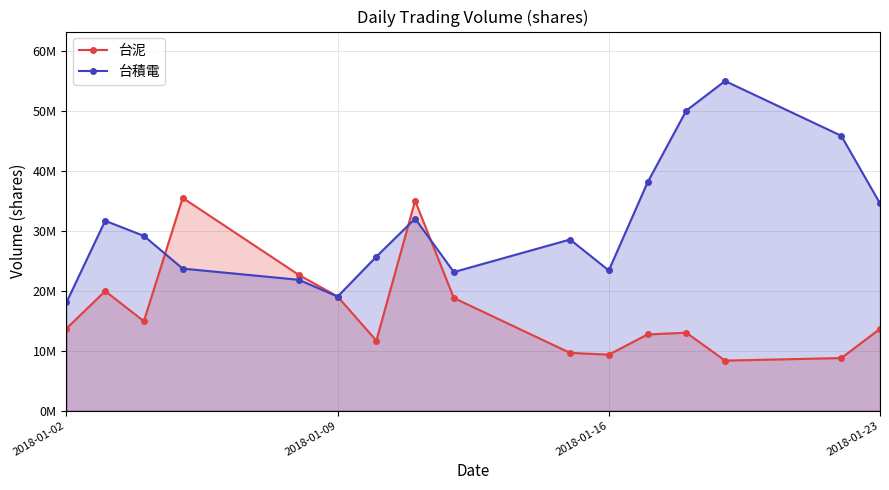

What are all the series names shown in the legend?

台泥, 台積電